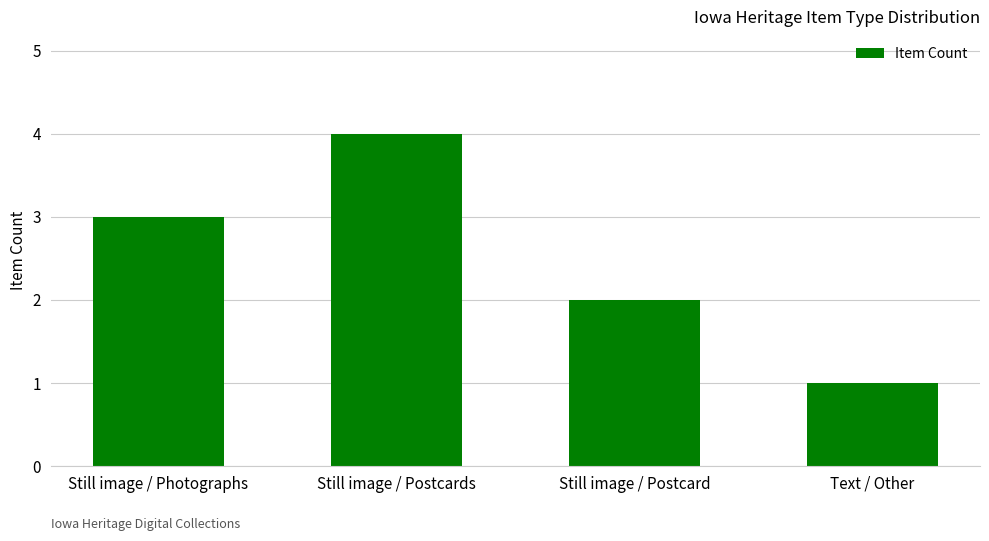

What is the approximate value at Still image / Photographs?

3